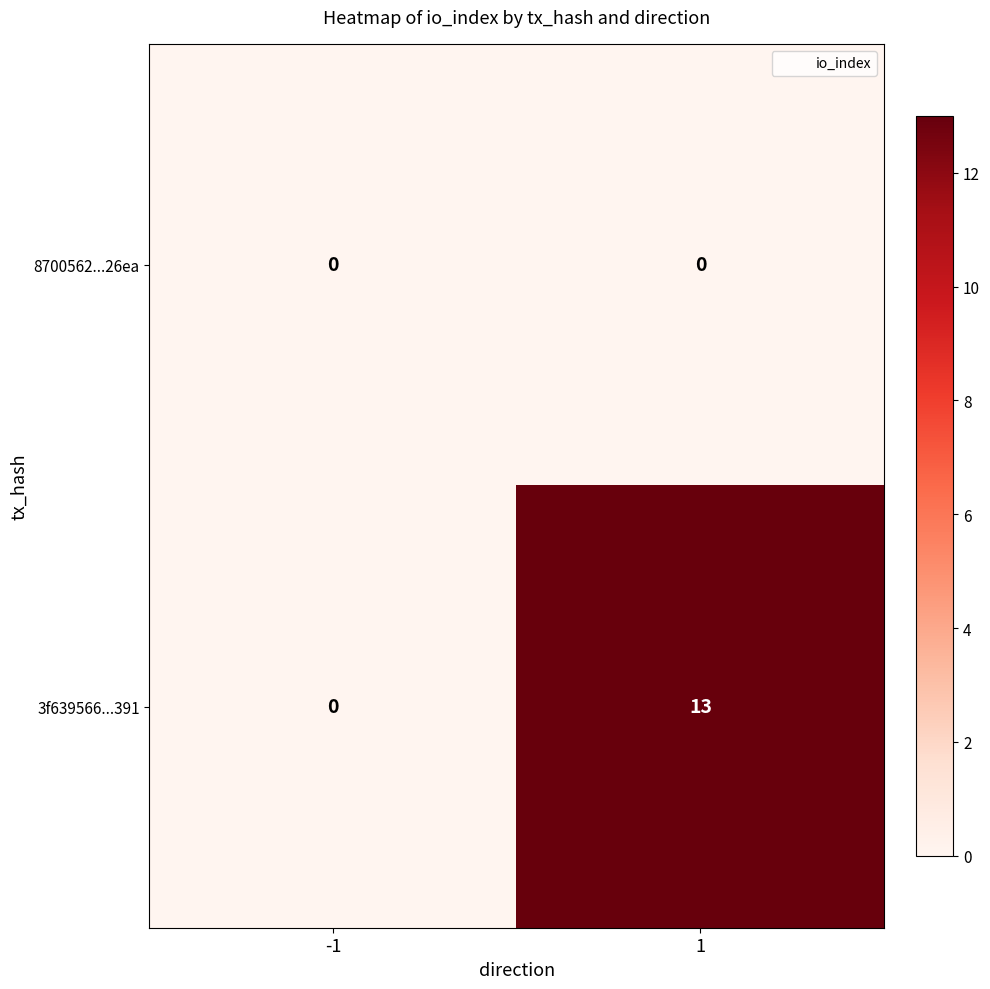

Rank the series at 1 from highest to lowest value.

3f639566...391, 8700562...26ea